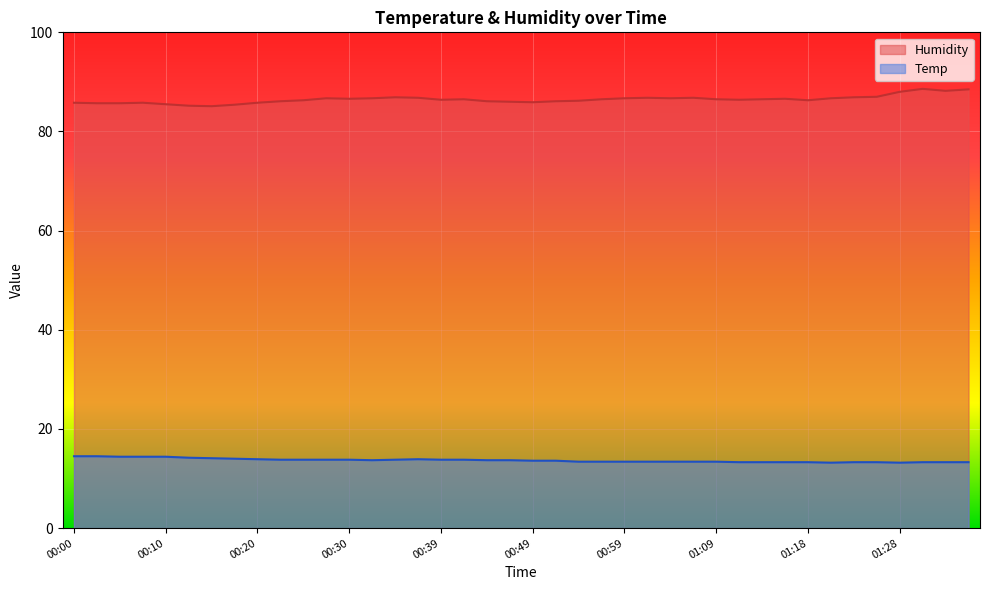

Between 00:18 and 00:59, which series saw the biggest shift?

Humidity